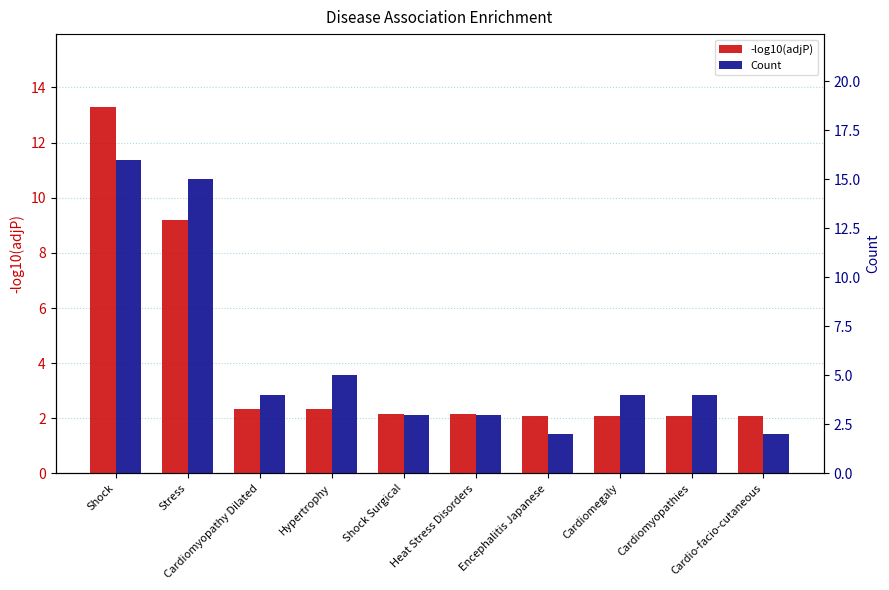

Where does the Count series first go above 4?

Shock